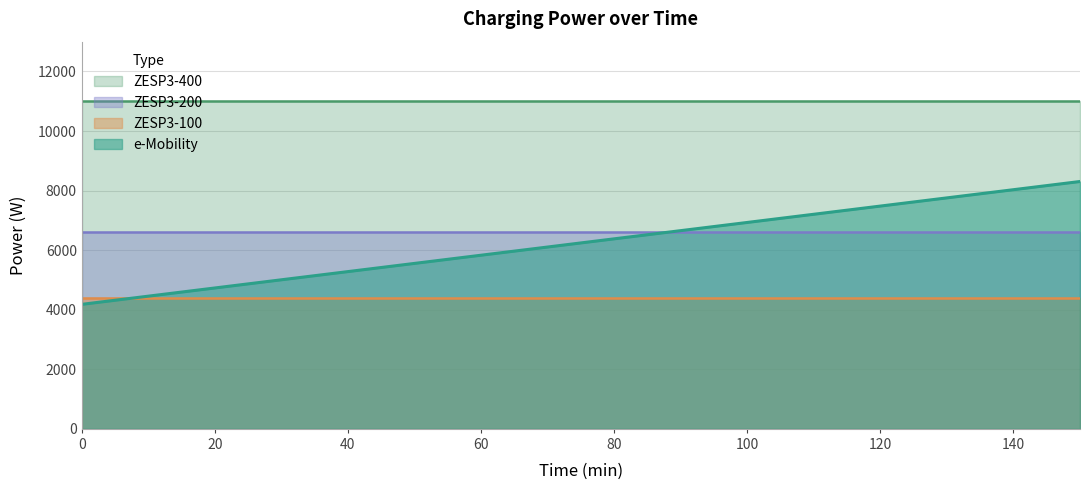

What is the sum of all ZESP3-200 values?

105600